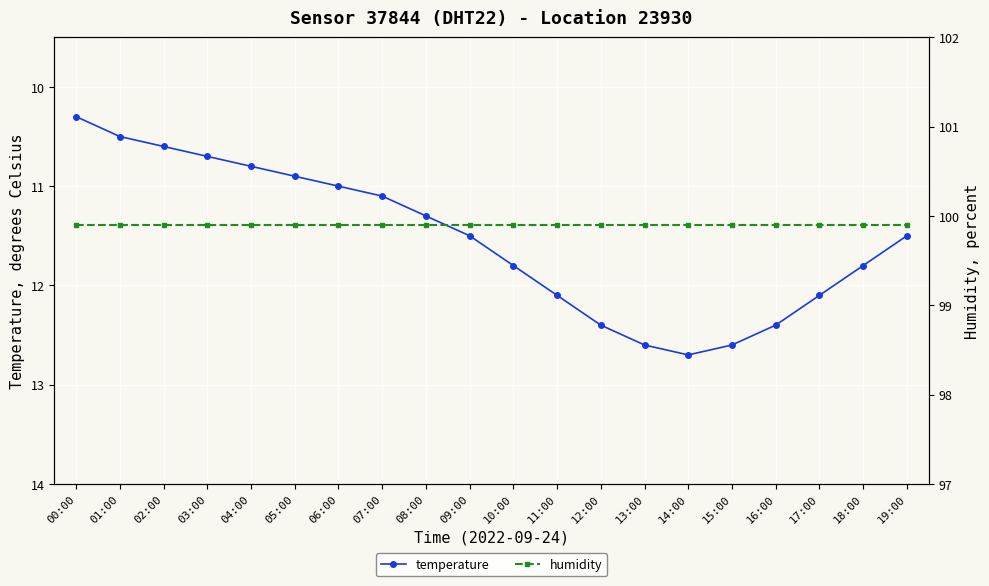

What is the sum of all temperature values?

230.7